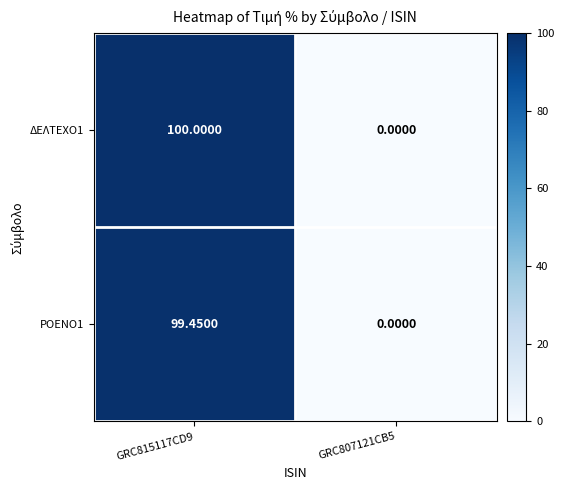

Count the number of categories in the chart.

2